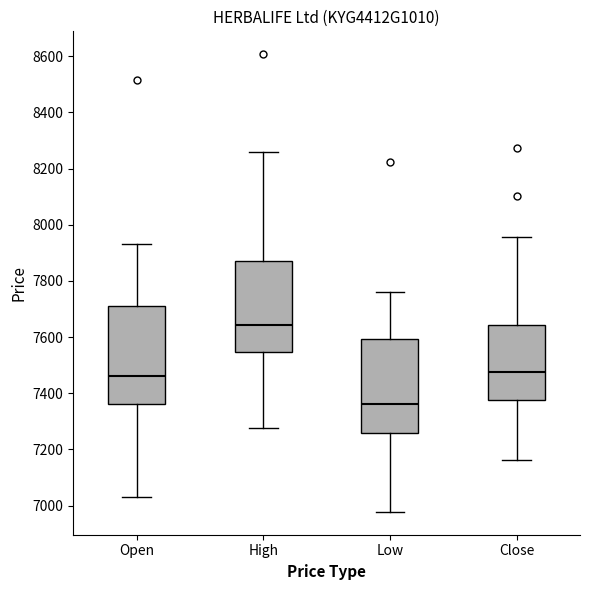

Reading left to right, read every box against the y-axis: the position of its median line, the range the box covers, and the ends of its whiskers. The values are not printed on the chart, so give them approximately, as read against the axis.

Open: median 7460, box 7360 to 7700, whiskers 7040 to 7940
High: median 7640, box 7540 to 7880, whiskers 7280 to 8260
Low: median 7360, box 7260 to 7600, whiskers 6980 to 7760
Close: median 7480, box 7380 to 7640, whiskers 7160 to 7960